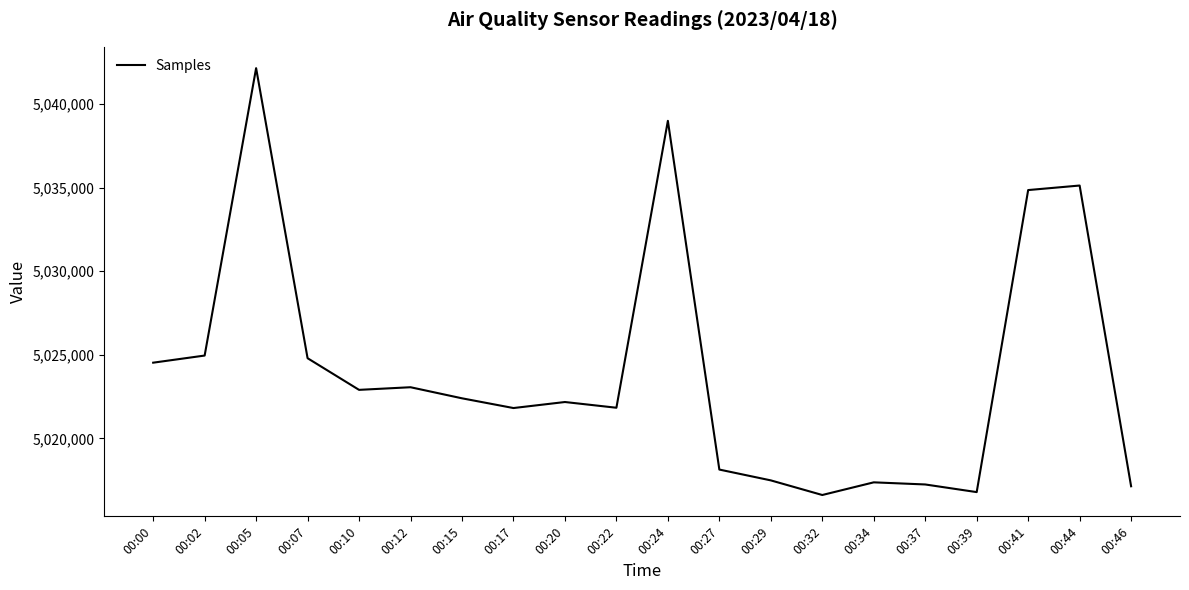

Is it true that the value at 00:07 is 5024794?

True